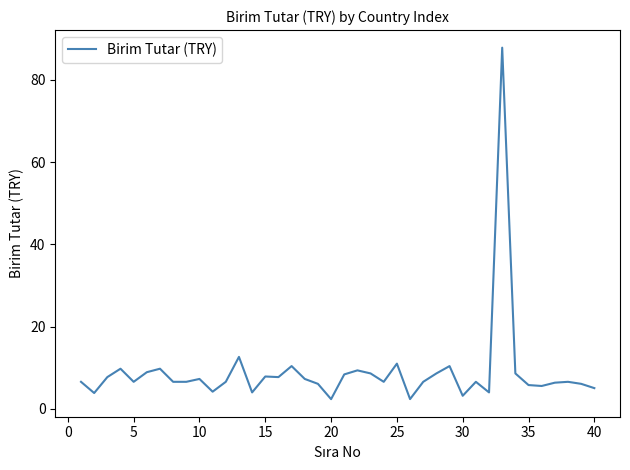

What is the difference between the maximum and minimum values?

85.4